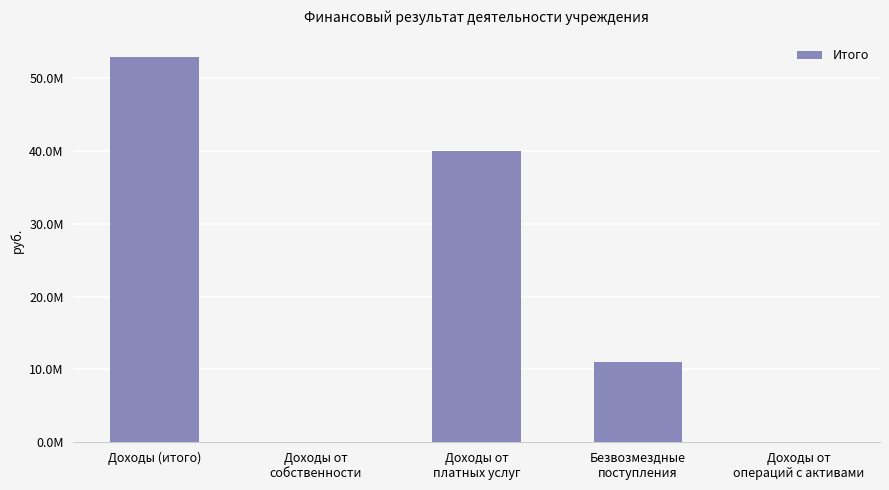

The chart shows a value of 150265.3 at Доходы от
операций с активами. True or false?

False